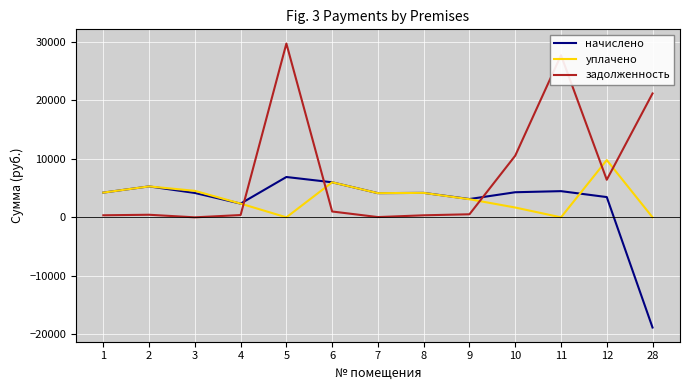

Rank the series by their maximum value, from highest to lowest.

задолженность, уплачено, начислено